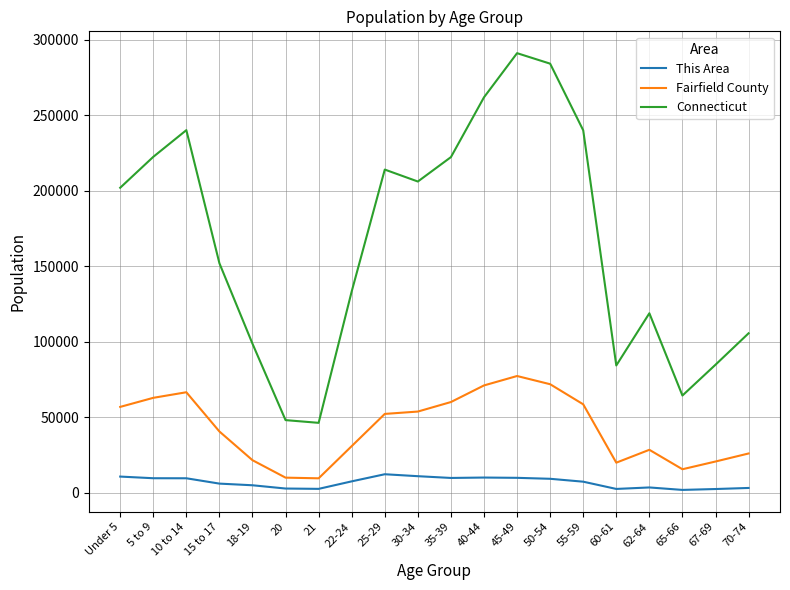

The value of Connecticut at 67-69 is 84847. True or false?

True